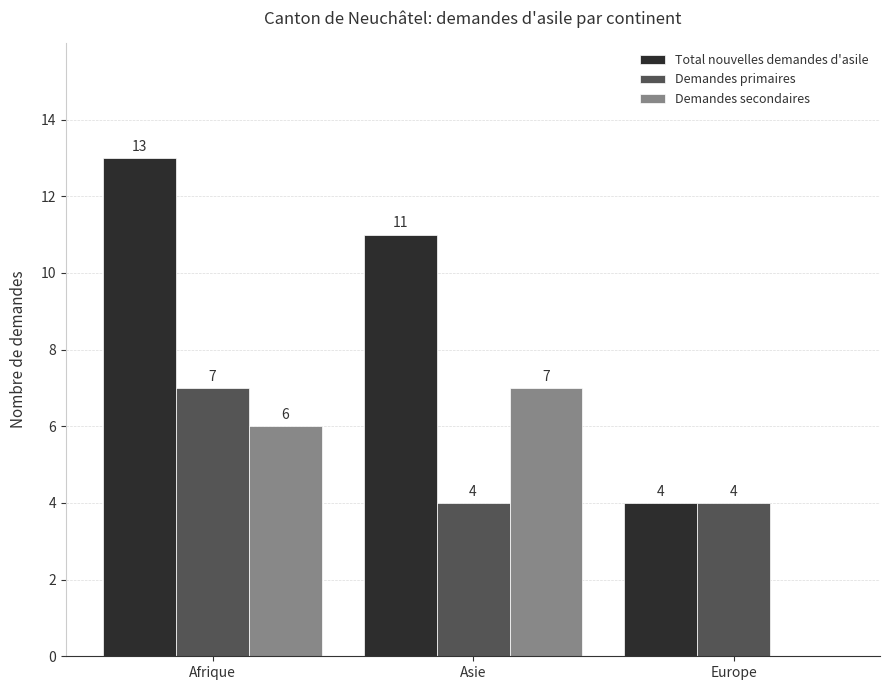

Which series has the largest total across all categories?

Total nouvelles demandes d'asile